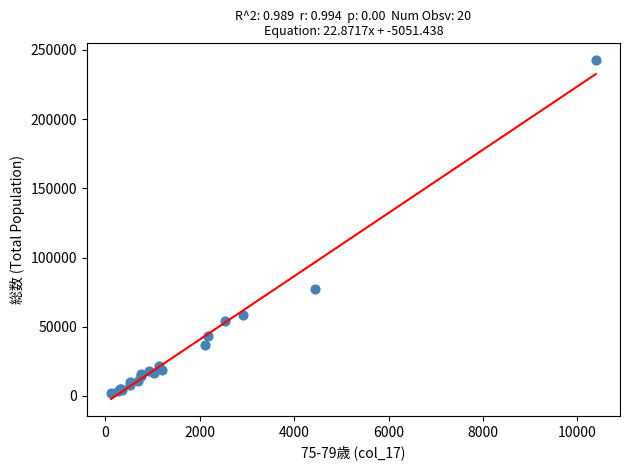

What Y value in the scatter plot is closest to 122222?

77587